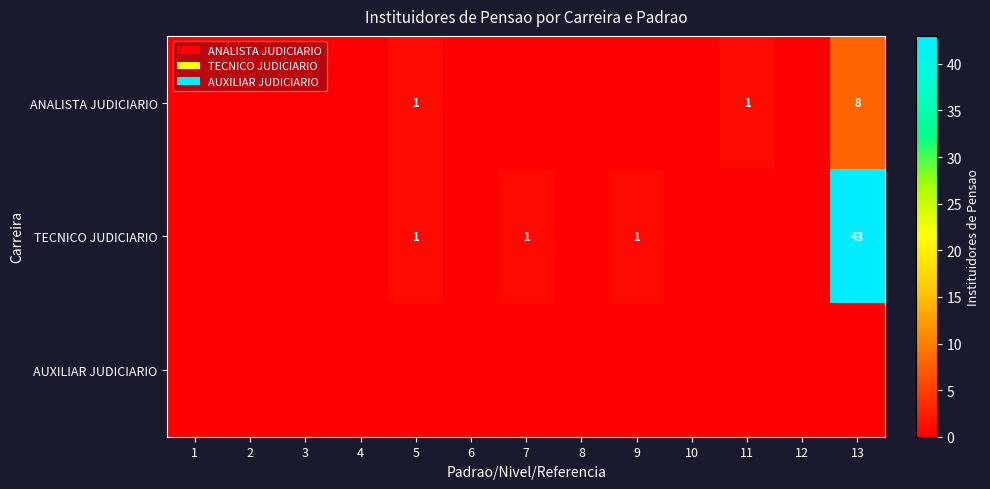

True or false: TECNICO JUDICIARIO has a value of 2 at 9.

False